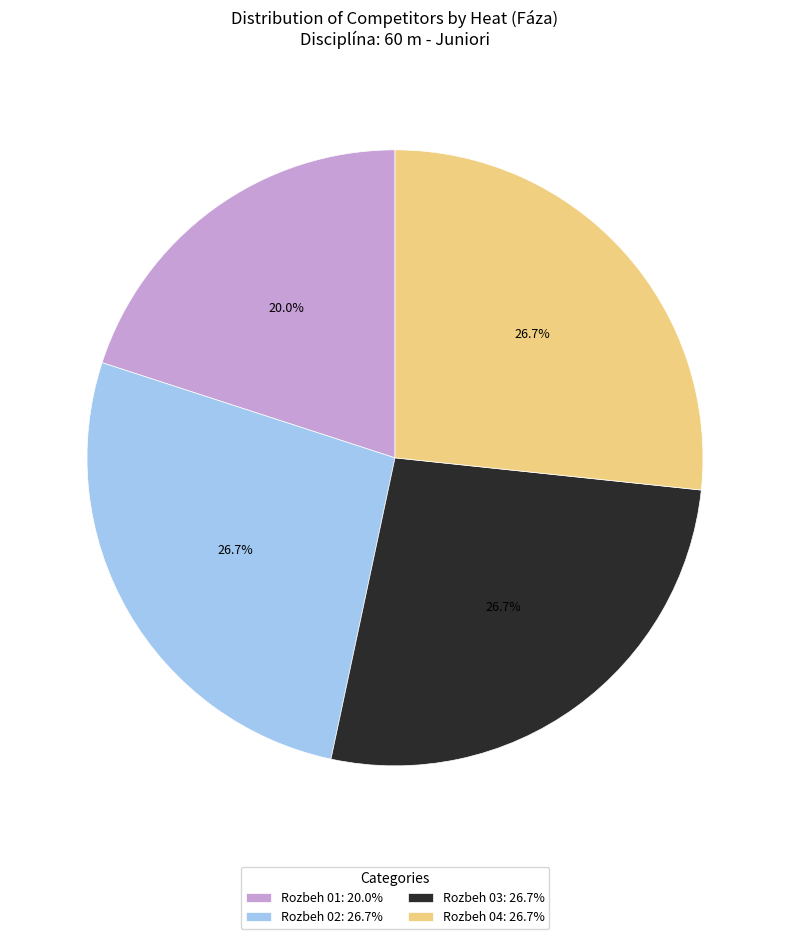

What percentage do Rozbeh 03: 26.7% and Rozbeh 01: 20.0% together represent?

46.7%